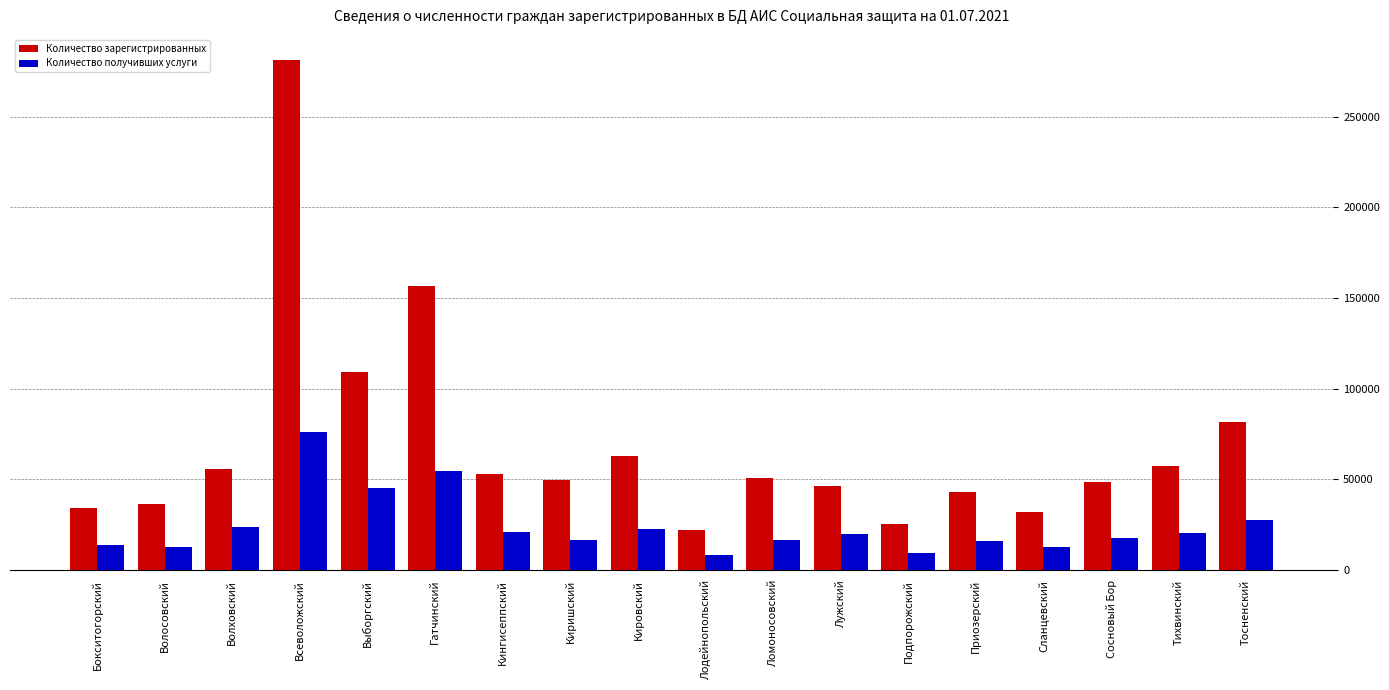

List the series in order of their peak value, lowest first.

Количество получивших услуги, Количество зарегистрированных